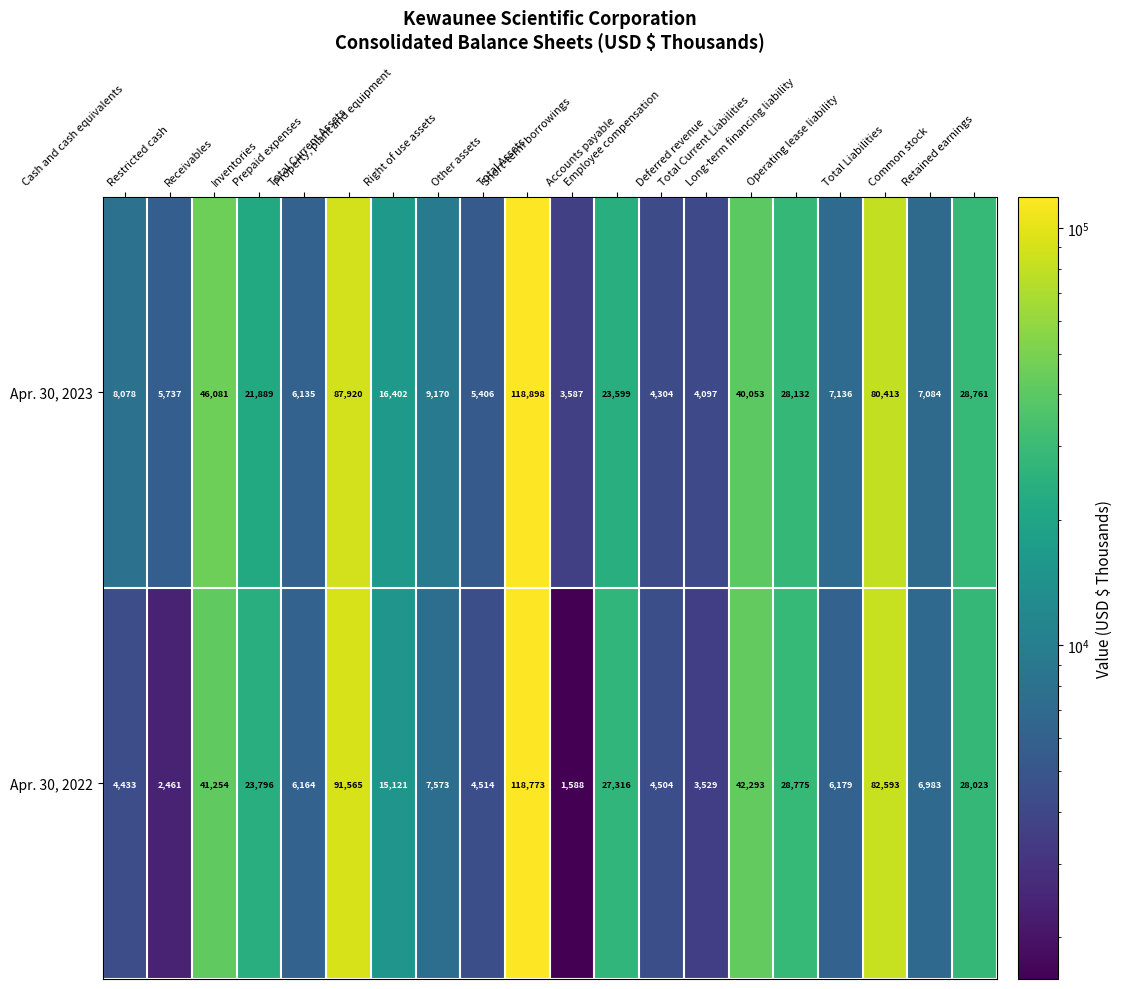

At Receivables, list the series in order from largest to smallest.

Apr. 30, 2023, Apr. 30, 2022